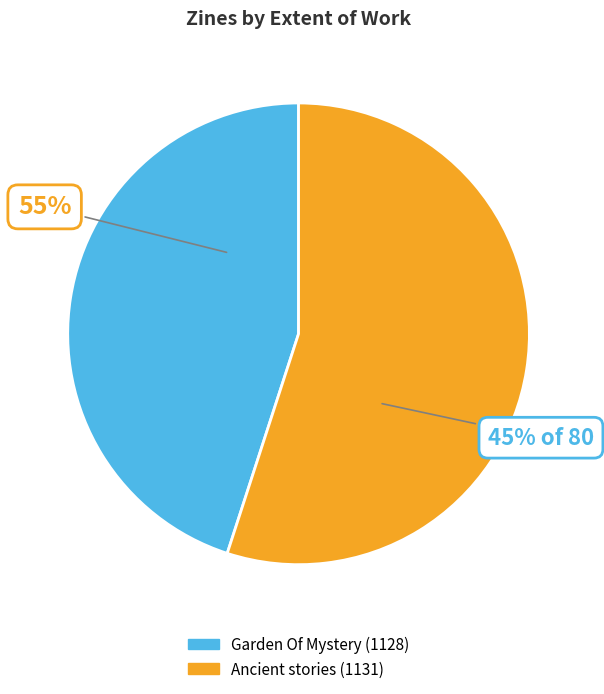

The Garden Of Mystery (1128) slice represents 51% of the pie. True or false?

False